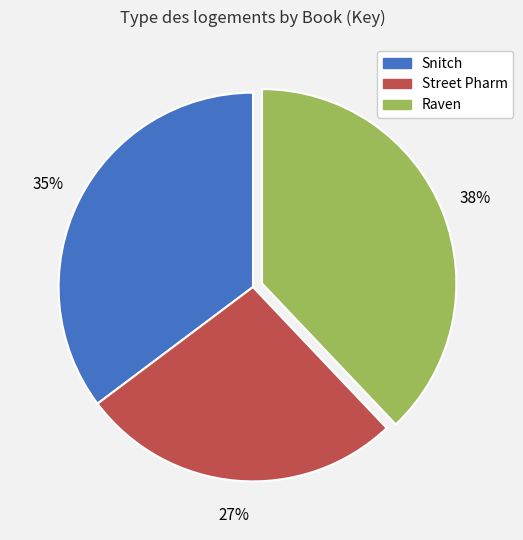

Which slice is the largest?

Raven